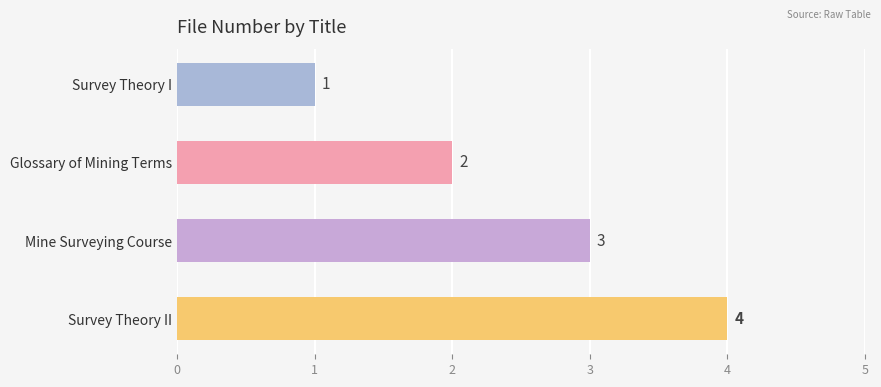

Approximately how many times larger is the value at Glossary of Mining Terms compared to Mine Surveying Course?

0.7